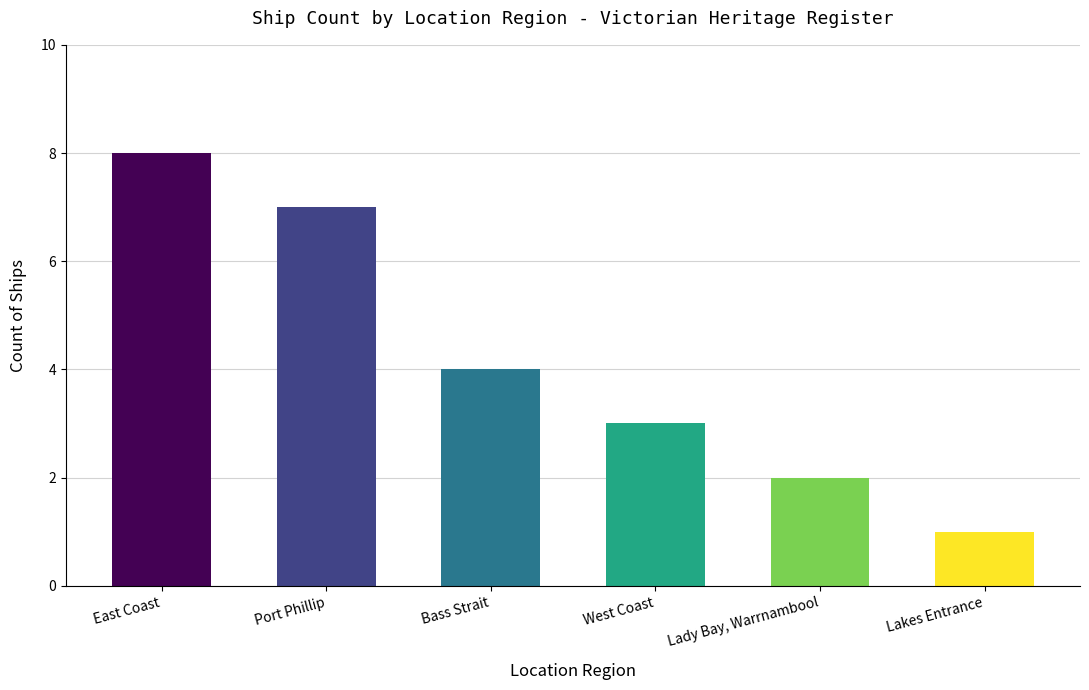

Reading right to left, extract all data points from this chart.

Lakes Entrance=1	Lady Bay, Warrnambool=2	West Coast=3	Bass Strait=4	Port Phillip=7	East Coast=8